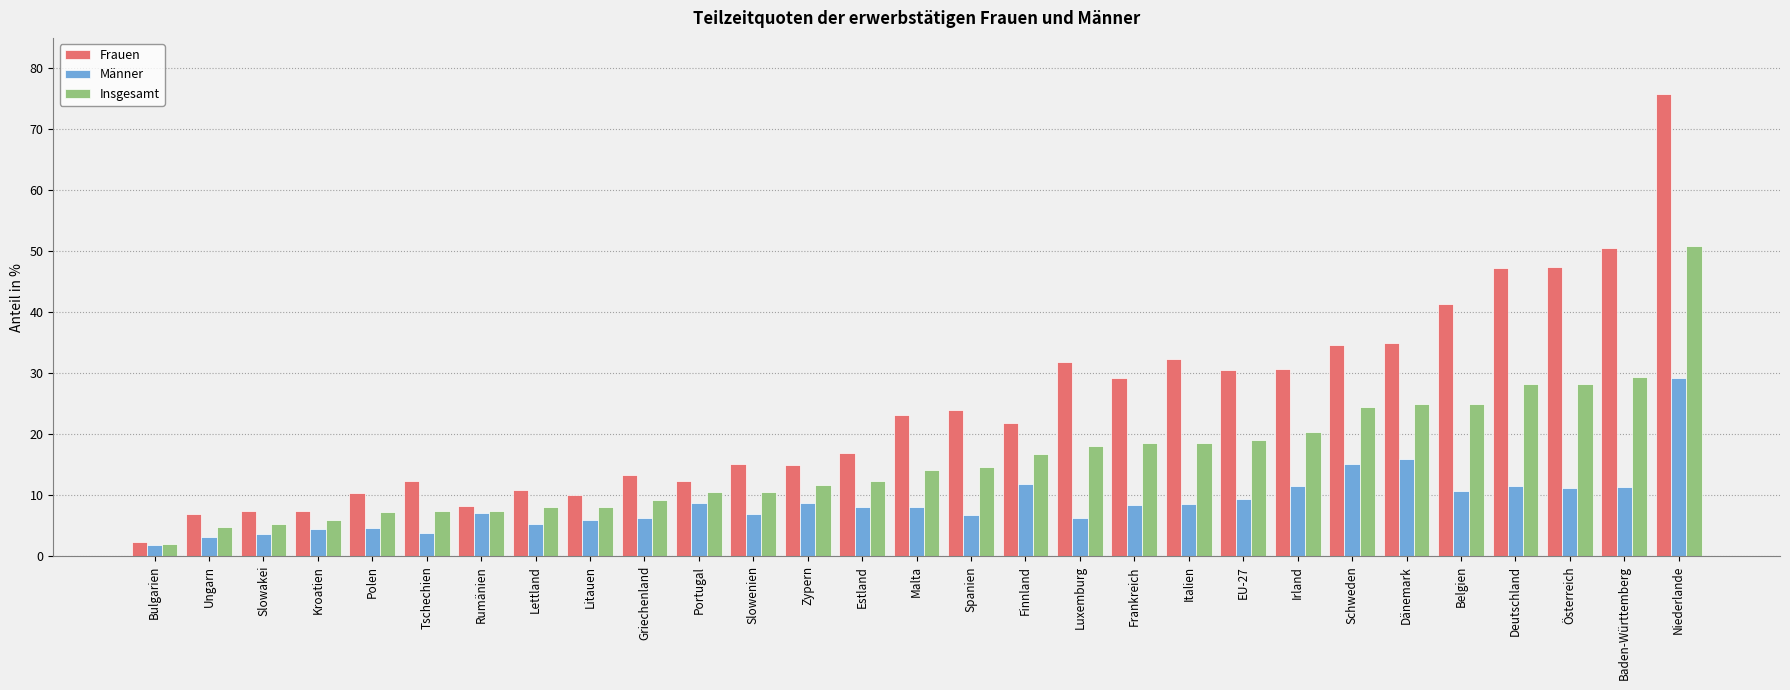

Which series has the largest total across all categories?

Frauen